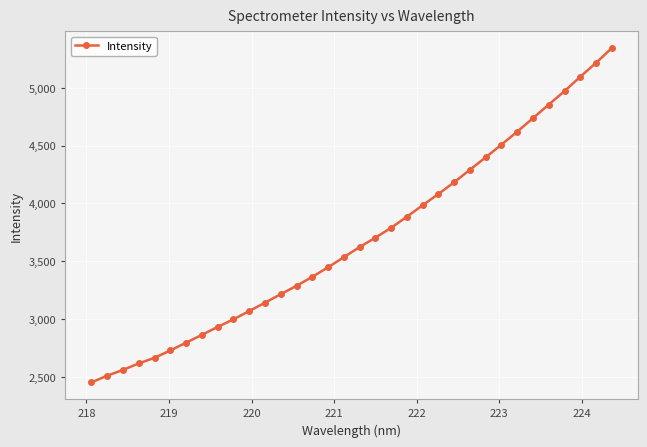

What is the sum of all values?

125475.6